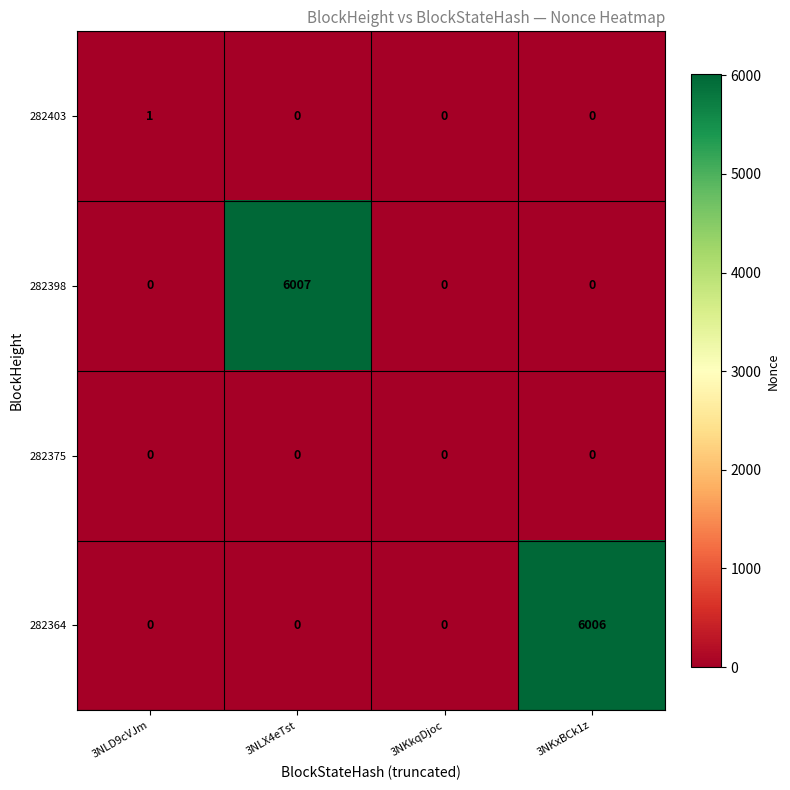

How many categories are shown in the chart?

4